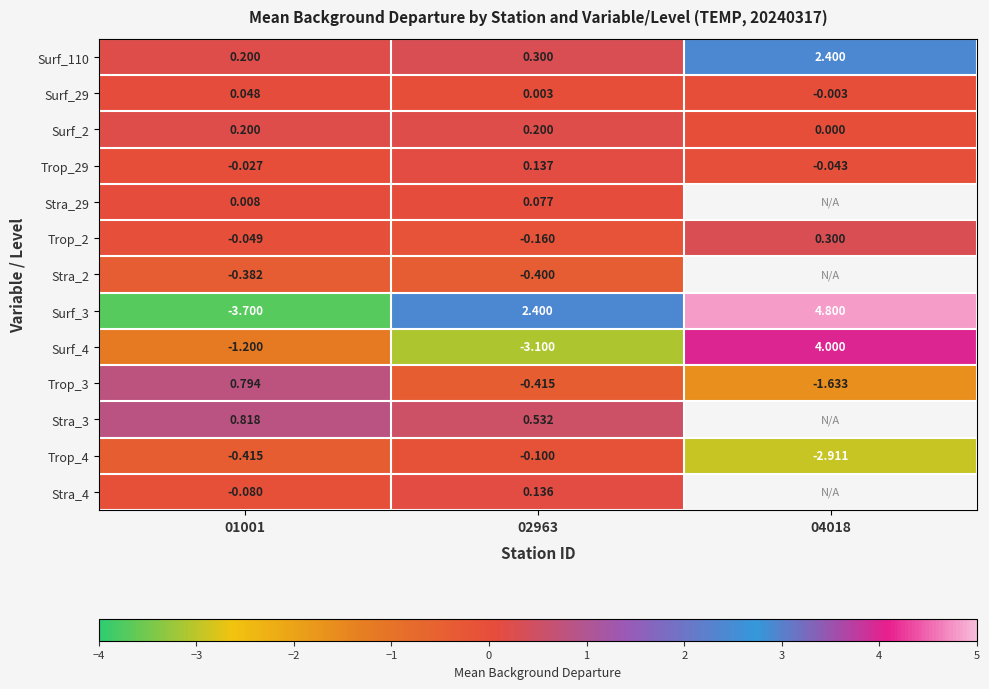

At which category is the sum across all series the highest?

02963